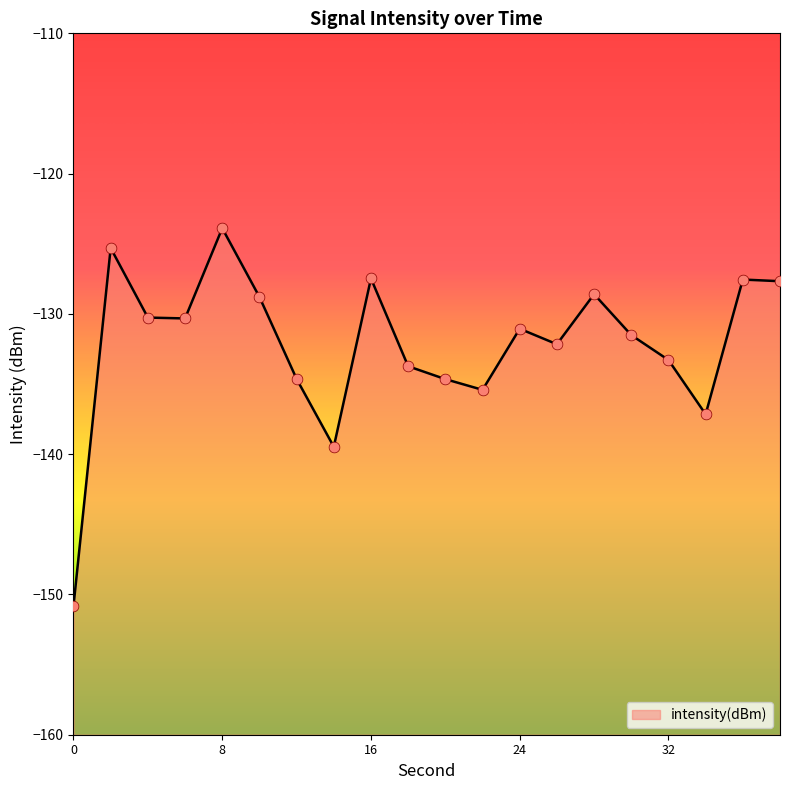

Which has a higher value, 8 or 22?

8